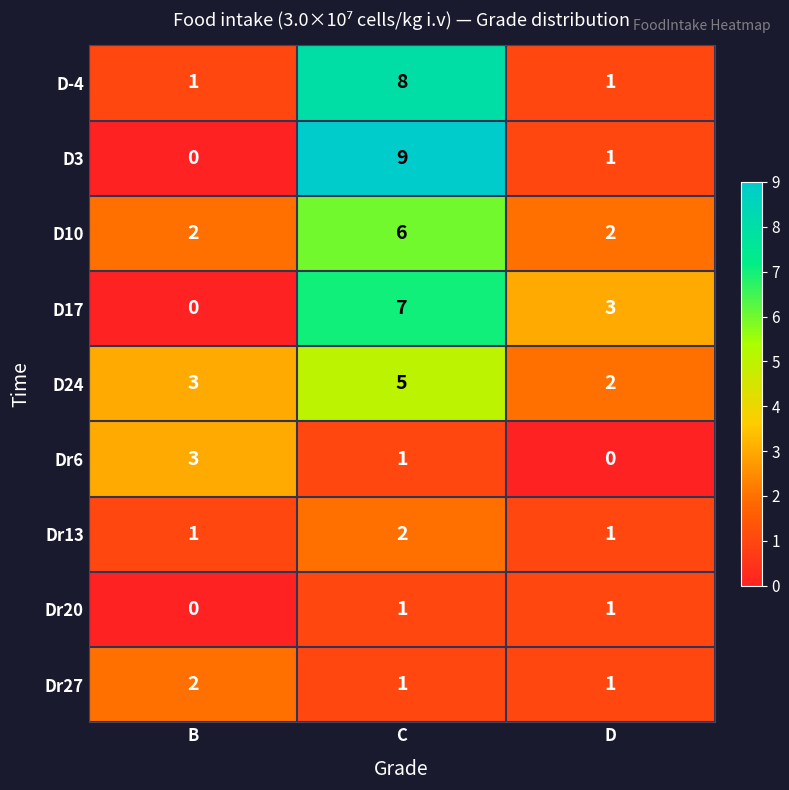

What is the difference between the maximum and minimum values in the D24 series?

3